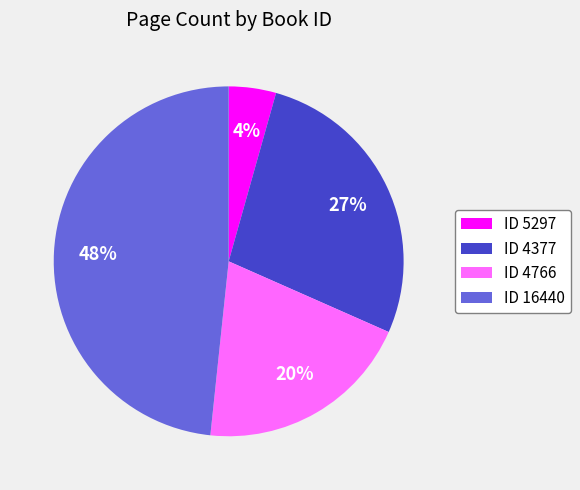

What is the ratio of the value at ID 4377 to the value at ID 16440?

0.6